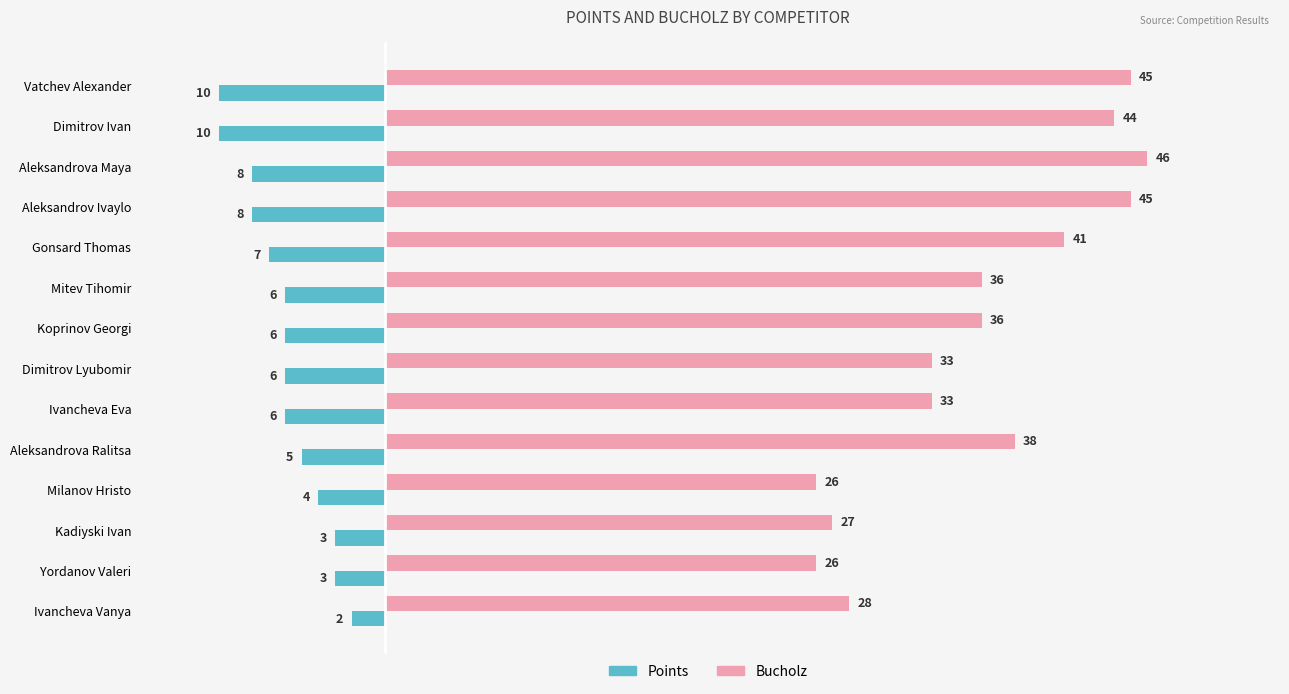

What is the greatest value displayed?

46